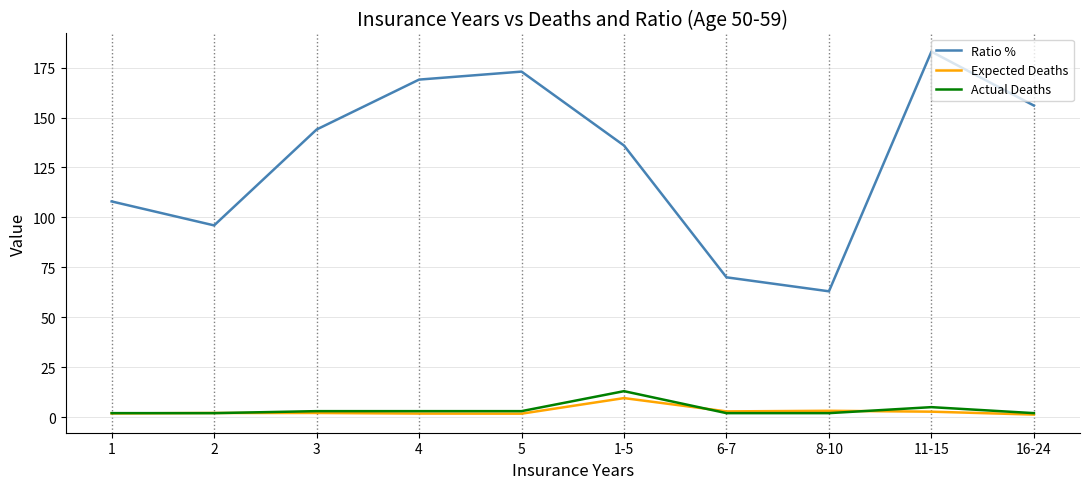

What is the sum of the Actual Deaths values at 3 and 5?

6.0